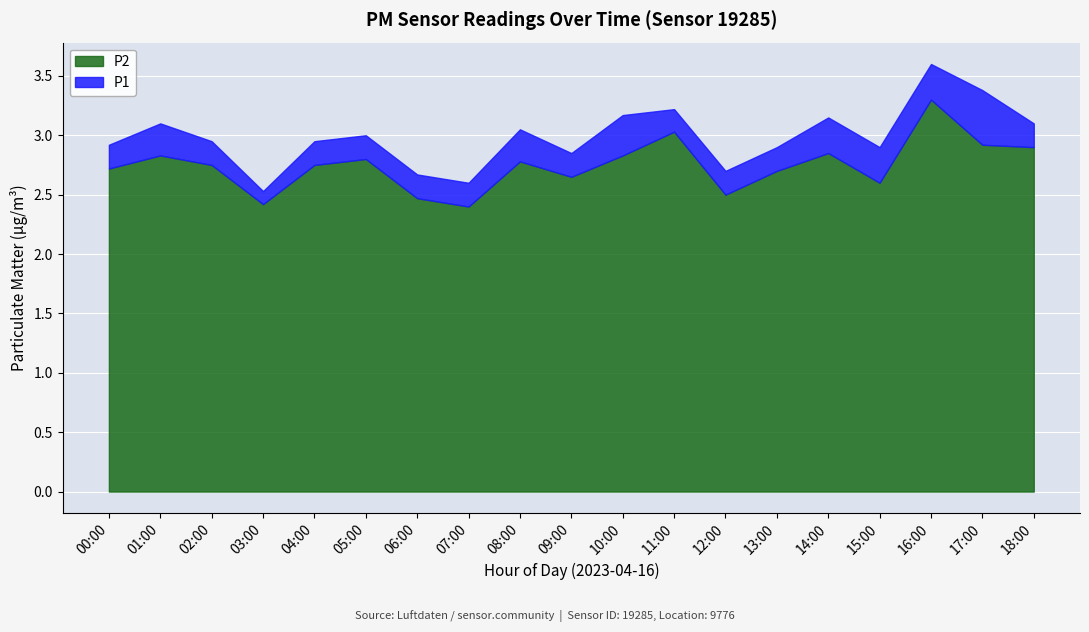

What is the lowest value of the P2 series?

2.4